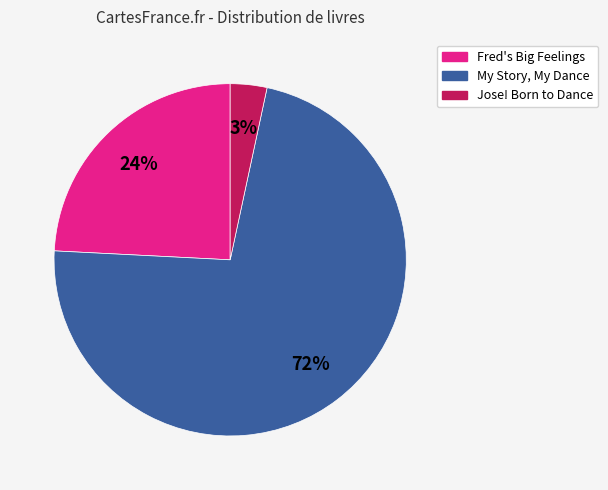

To the nearest percent, what percentage of the pie is Fred's Big Feelings?

24%